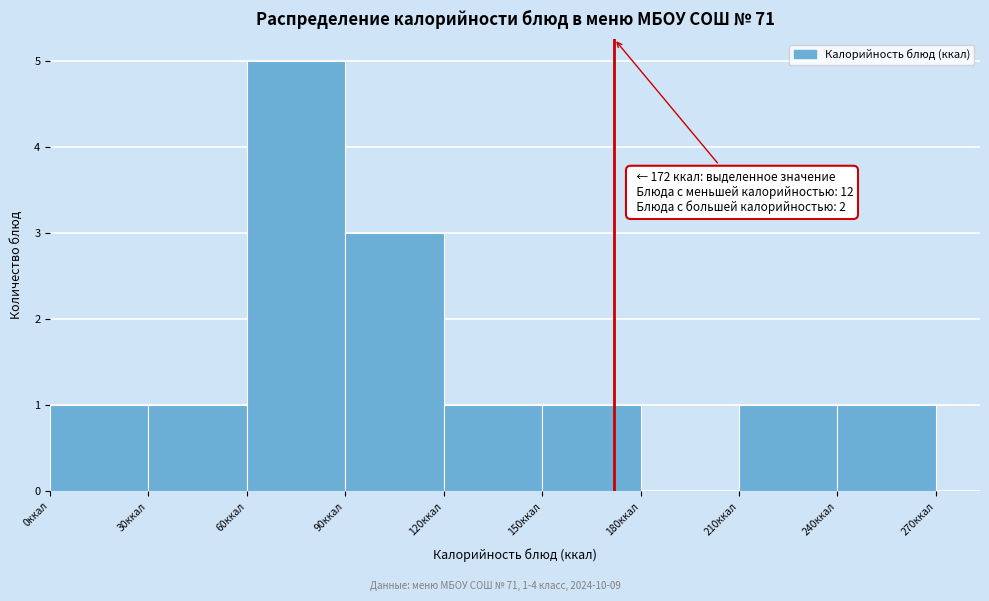

Over which range of the x-axis is the bar tallest?

60 to 90